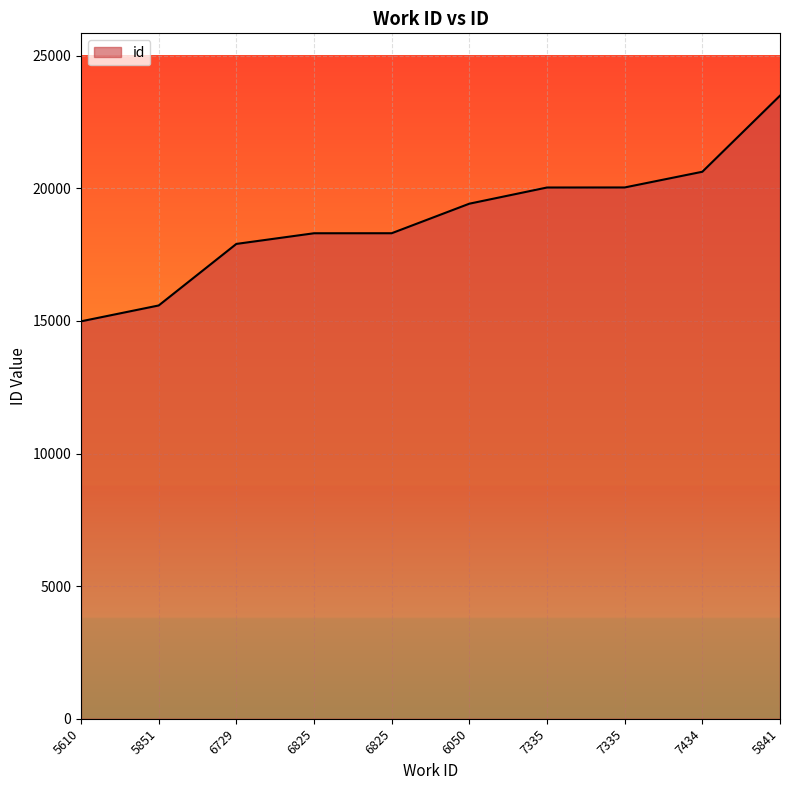

What is the ratio of the value at 7335 to the value at 6050?

1.0